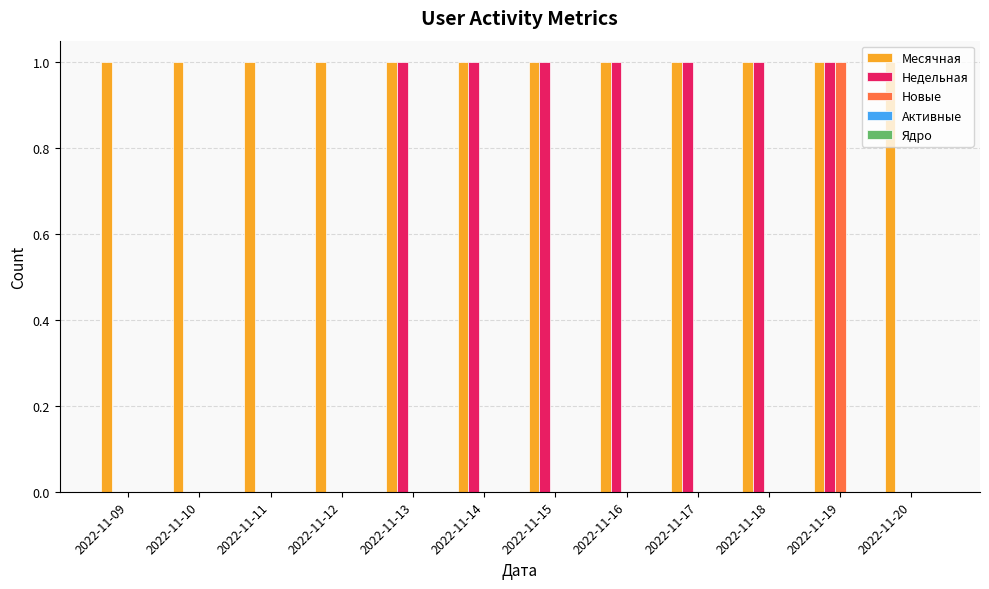

True or false: Новые has a value of 0 at 2022-11-10.

True